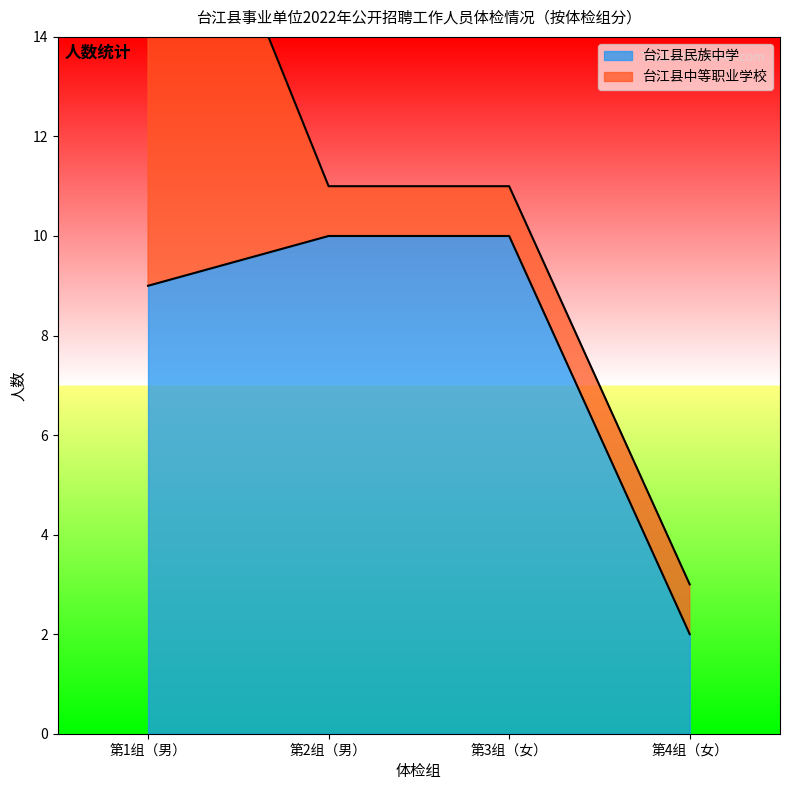

What is the difference between the maximum and minimum values?

8